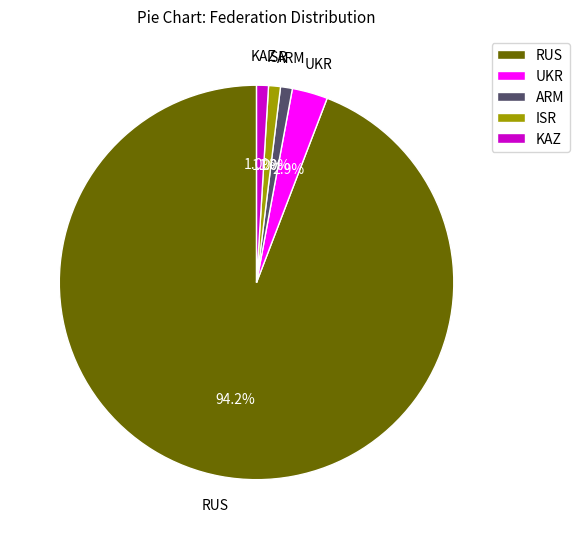

To the nearest percent, what is the difference between the largest and smallest slice percentages?

93%